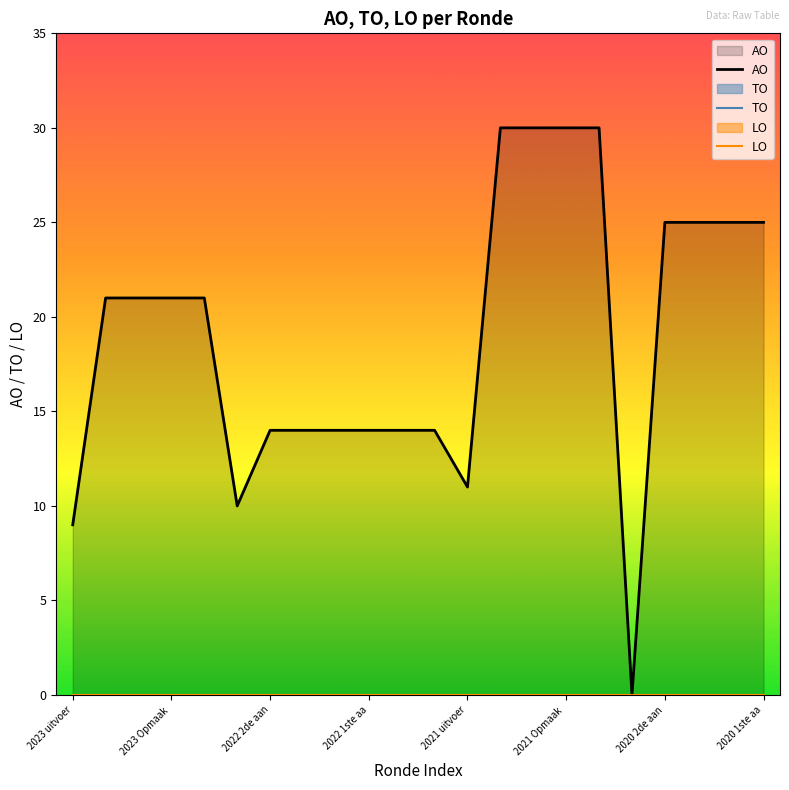

Between 16 and 19, which series saw the biggest shift?

AO